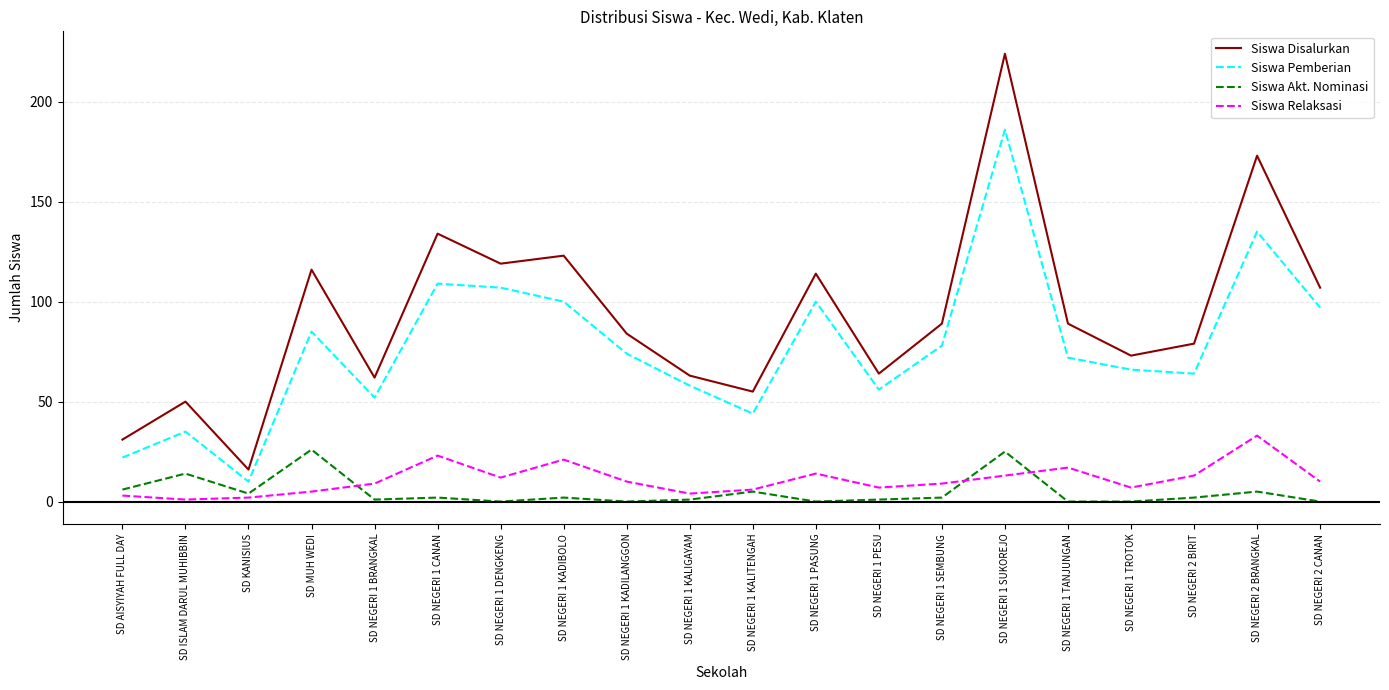

True or false: Siswa Akt. Nominasi and Siswa Pemberian intersect in this chart.

False